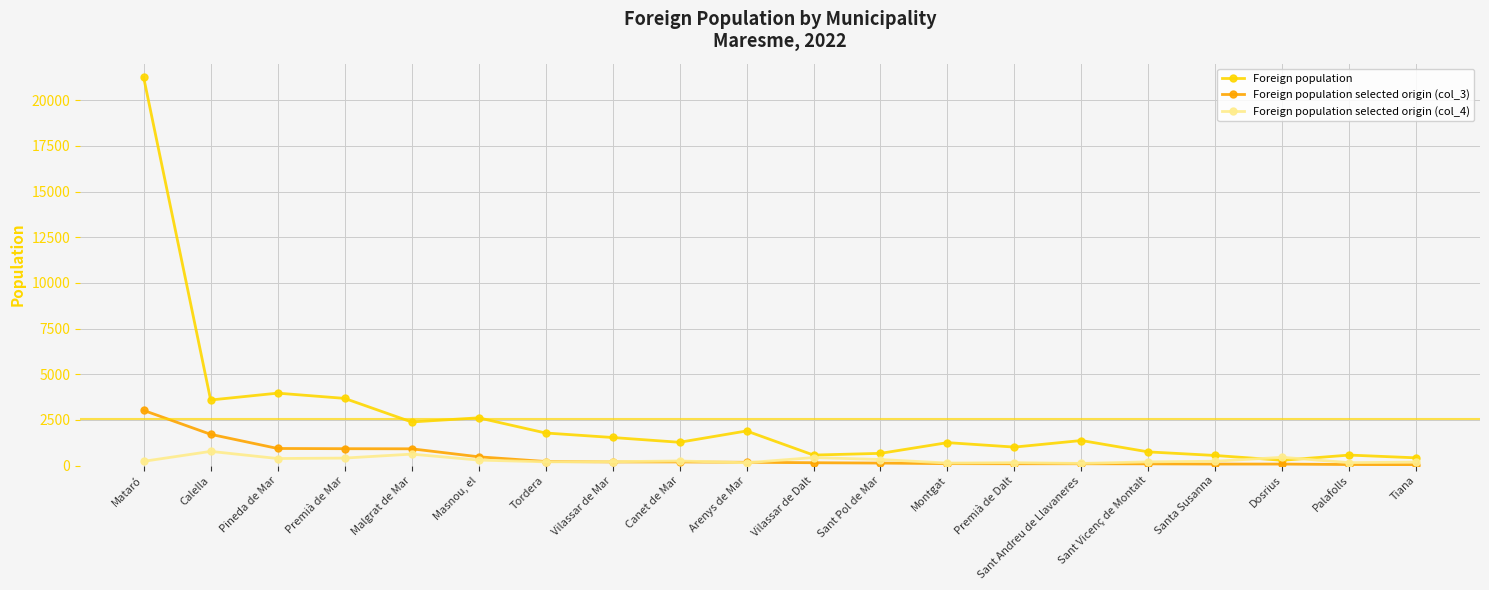

What is the difference between the Foreign population selected origin (col_3) values at Malgrat de Mar and Sant Andreu de Llavaneres?

818